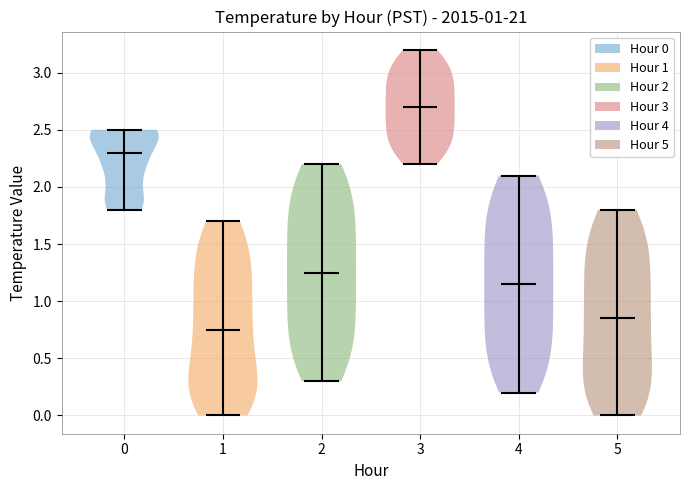

What is the lowest point the violin at x = 5 reaches on the y-axis? The values are not printed on the chart, so give them approximately, as read against the axis.

0.00